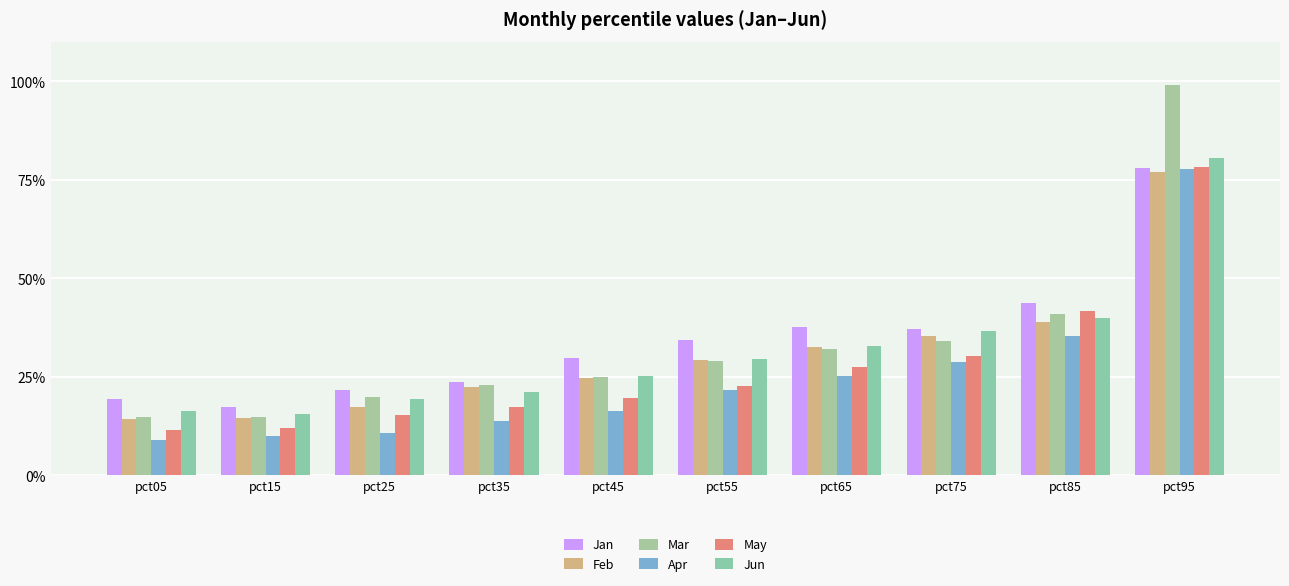

Does the chart contain stacked bars?

No